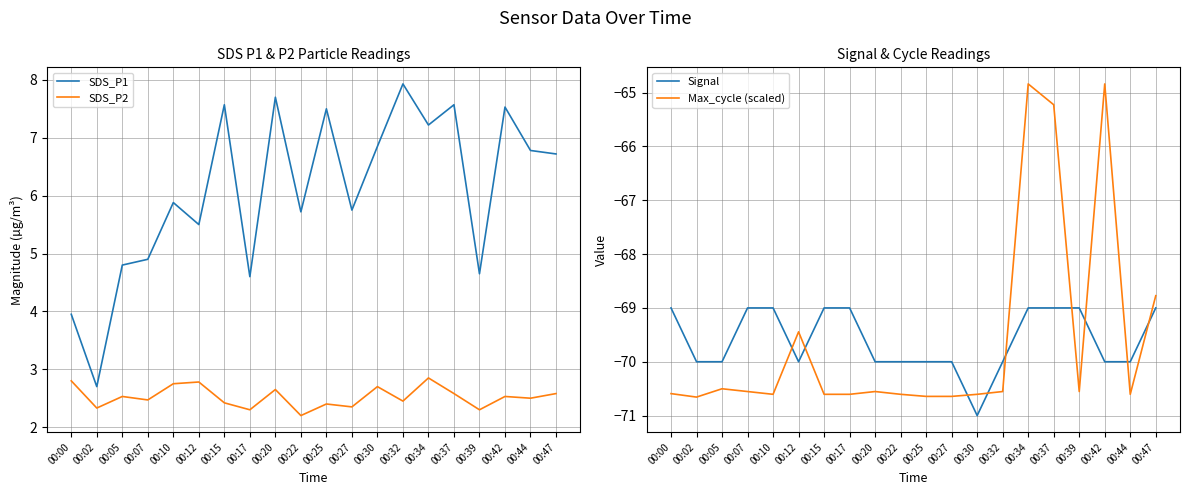

What is the difference between the highest and lowest values at 00:15?

78.2